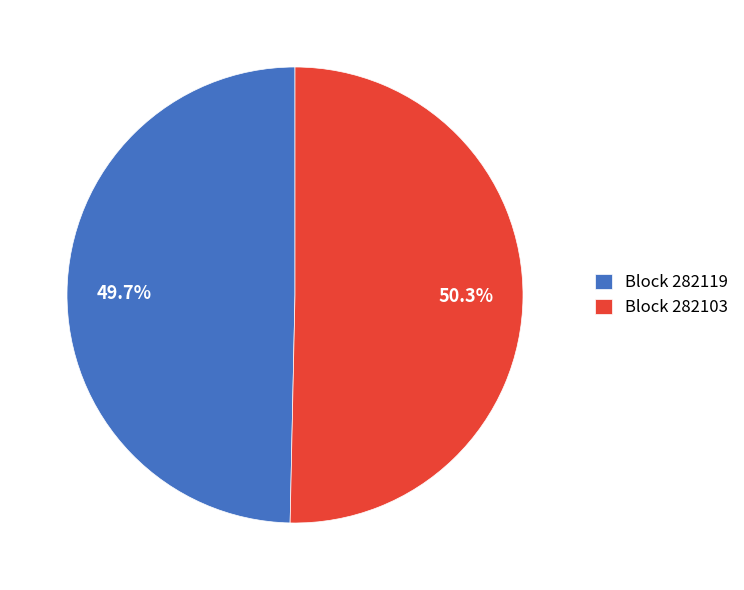

Is there any slice that represents more than half of the pie?

Yes